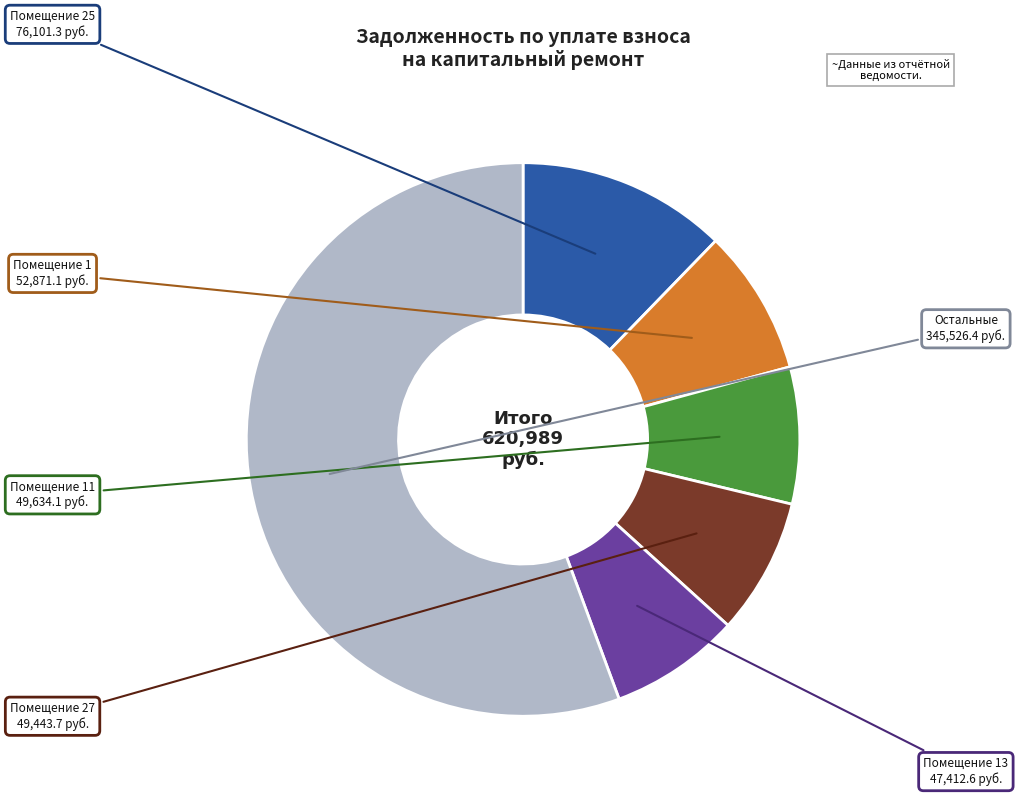

Is there any slice that represents more than half of the pie?

Yes